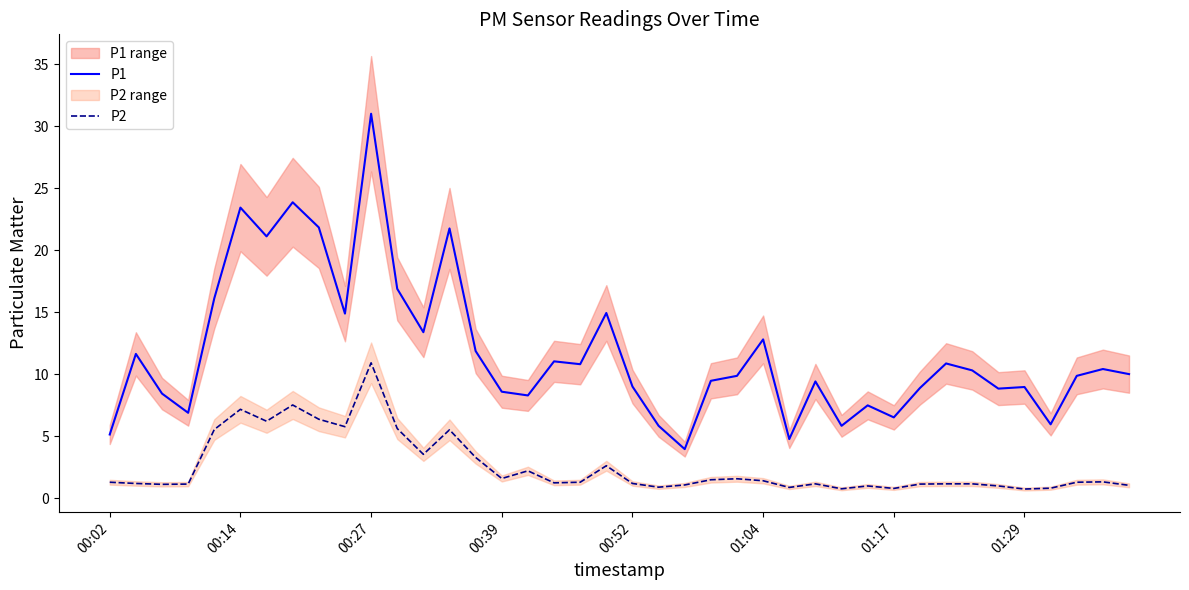

What is the highest value of the P1 series?

31.0